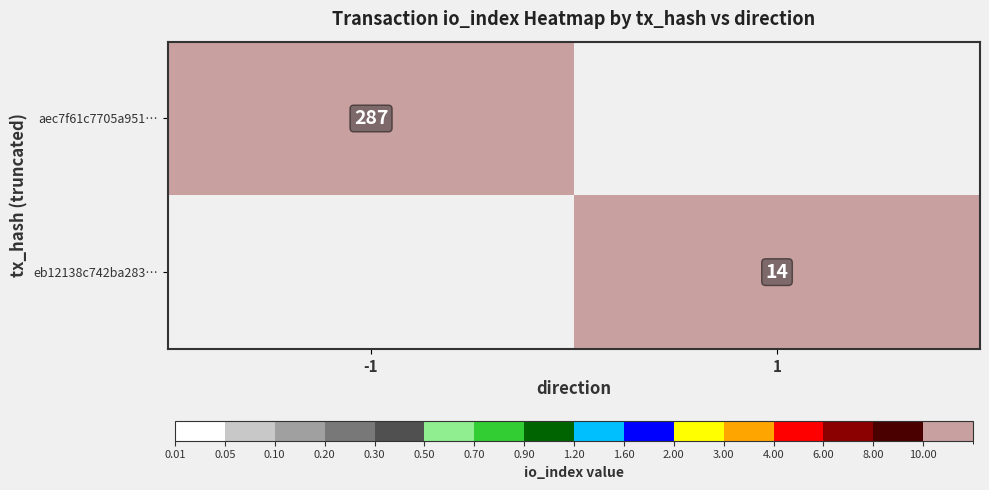

The value of eb12138c742ba283… at 1 is 9. True or false?

False